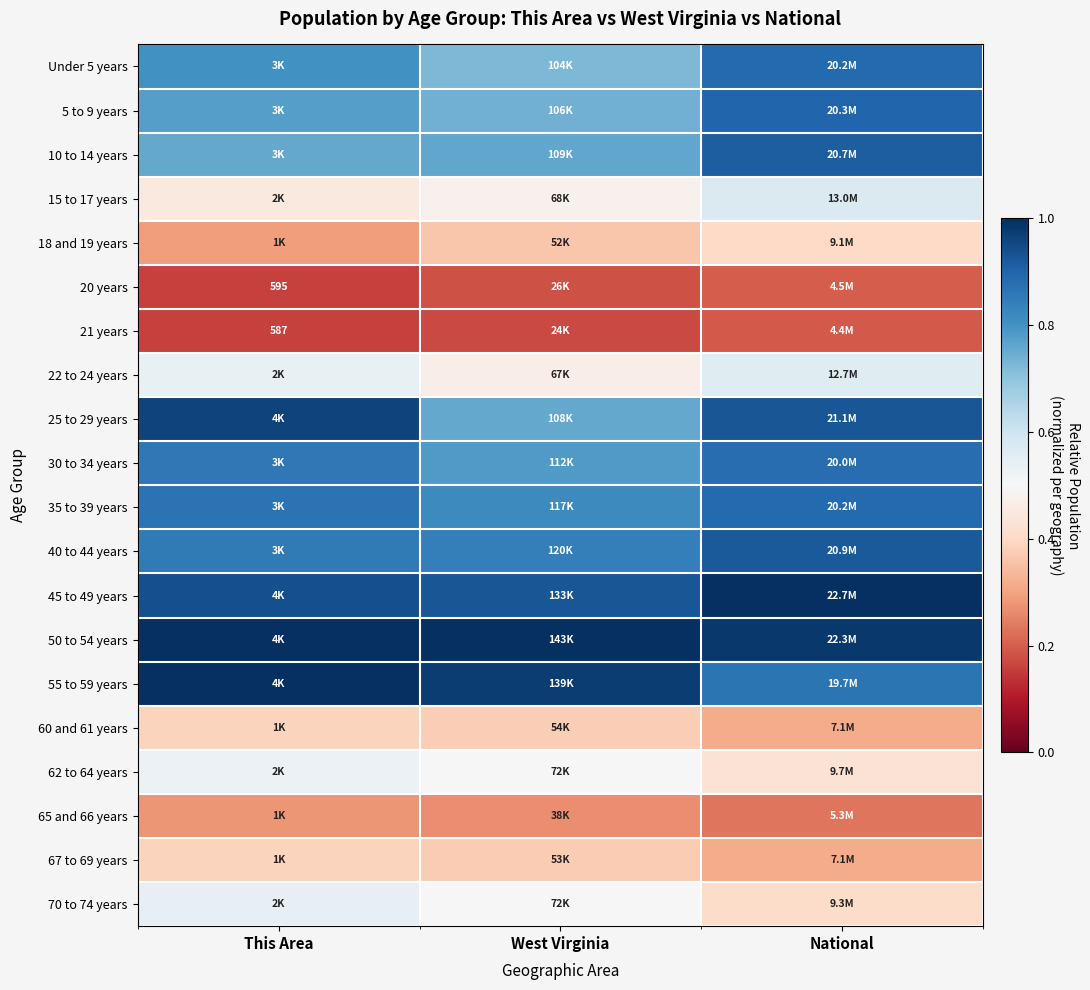

What is the total value across all series at West Virginia?

12.0